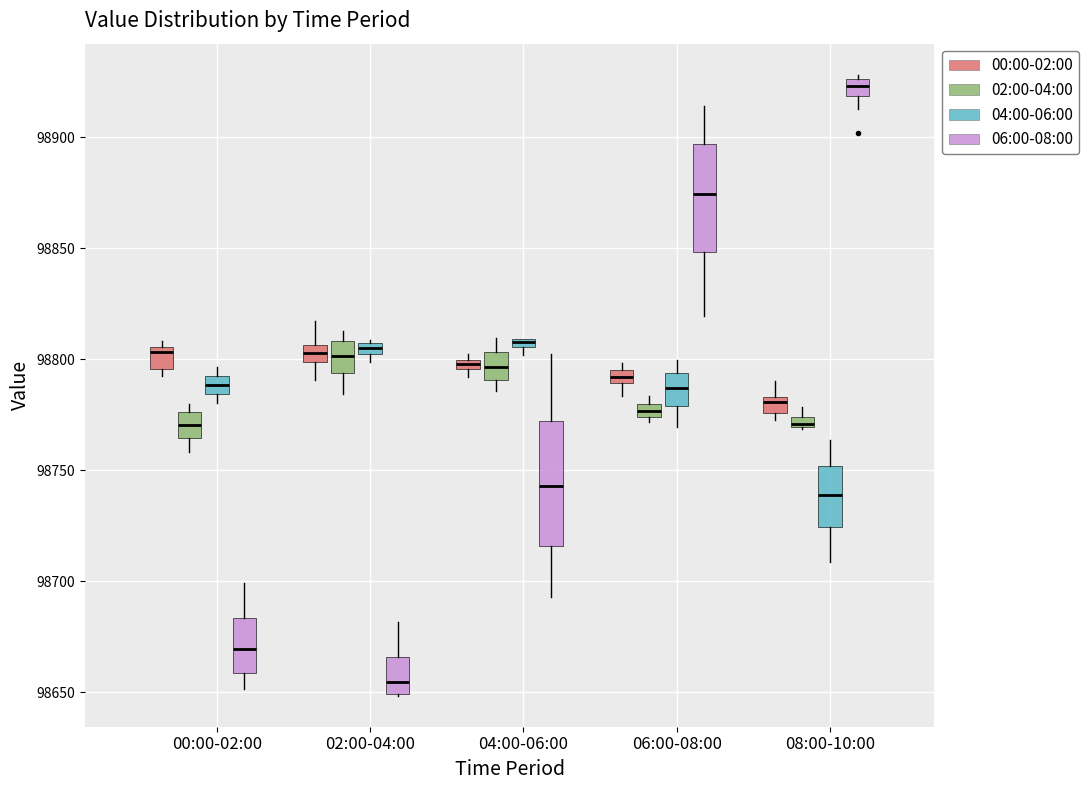

Where does the median line of the box for 02:00-04:00 (06:00-08:00) sit on the y-axis? The values are not printed on the chart, so give them approximately, as read against the axis.

98655